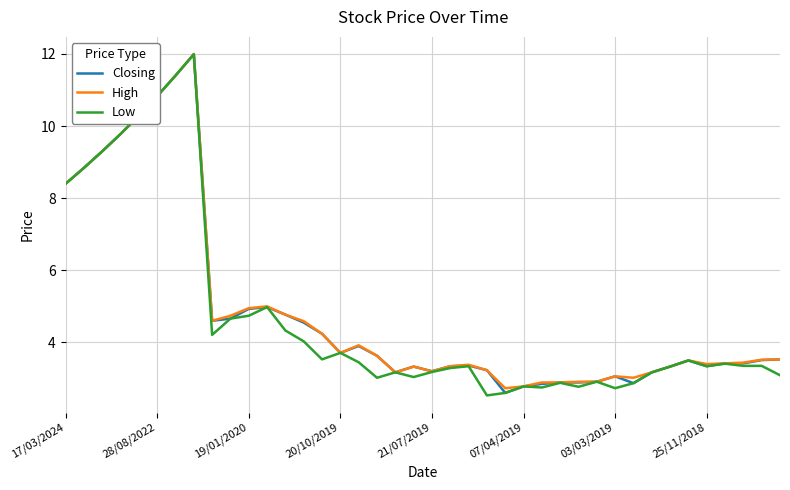

What is the minimum value for Closing?

2.6